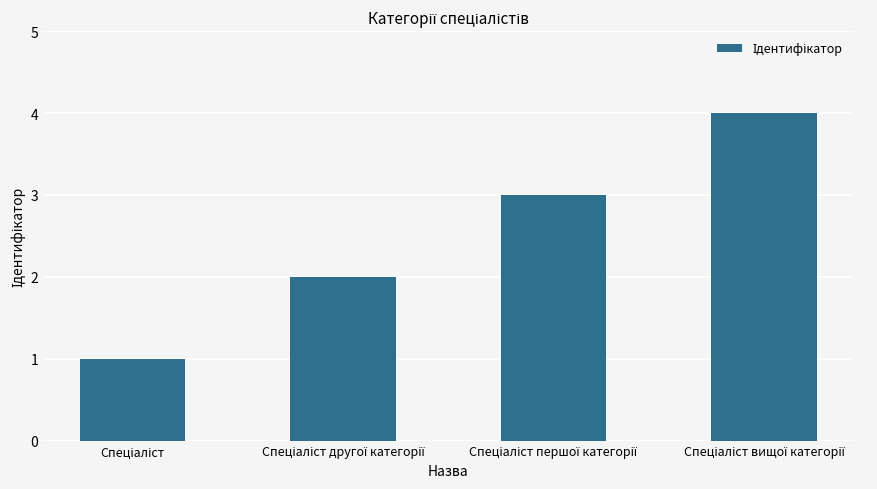

What is the smallest value displayed?

1